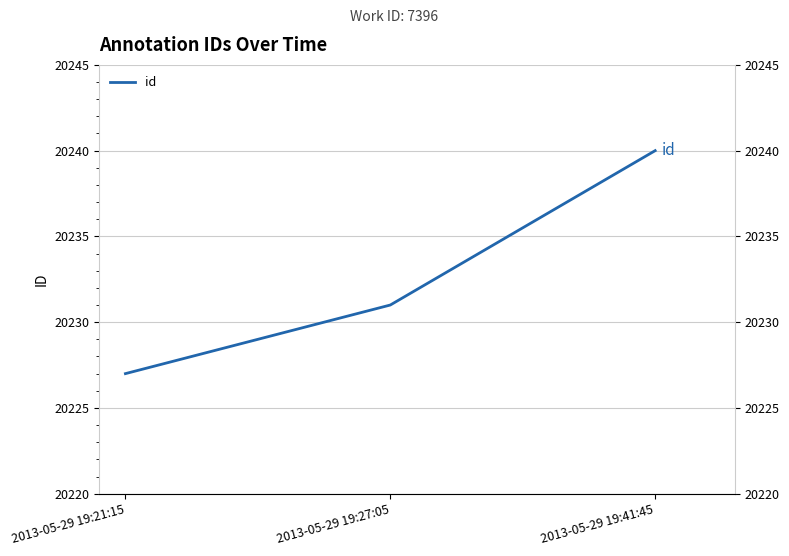

What position from the right is 2013-05-29 19:27:05?

2